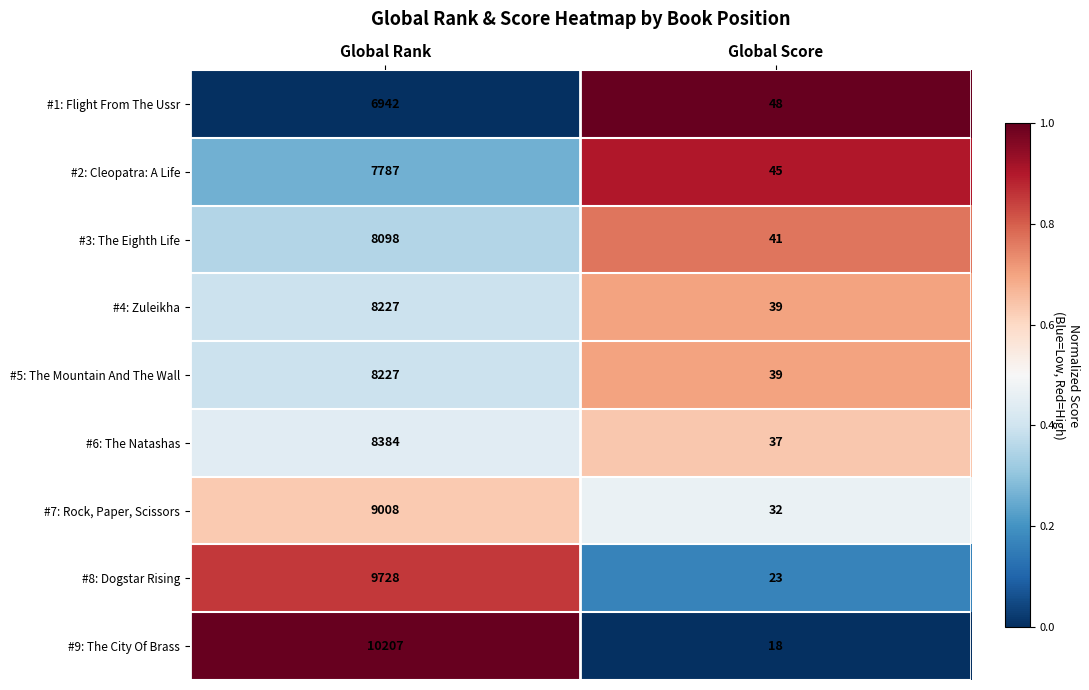

Is it true that #9: The City Of Brass equals 3478 at Global Rank?

False